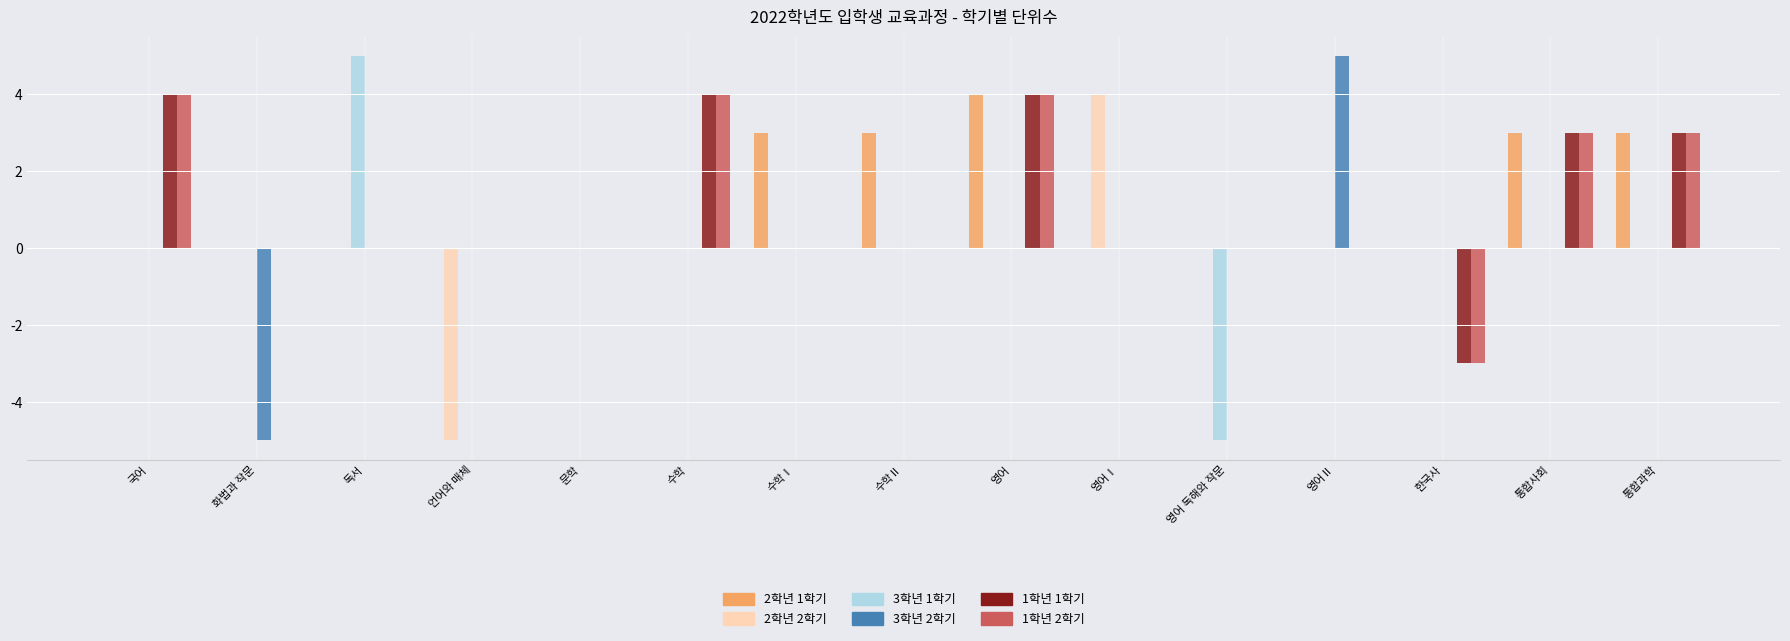

What is the maximum value shown in the chart?

5